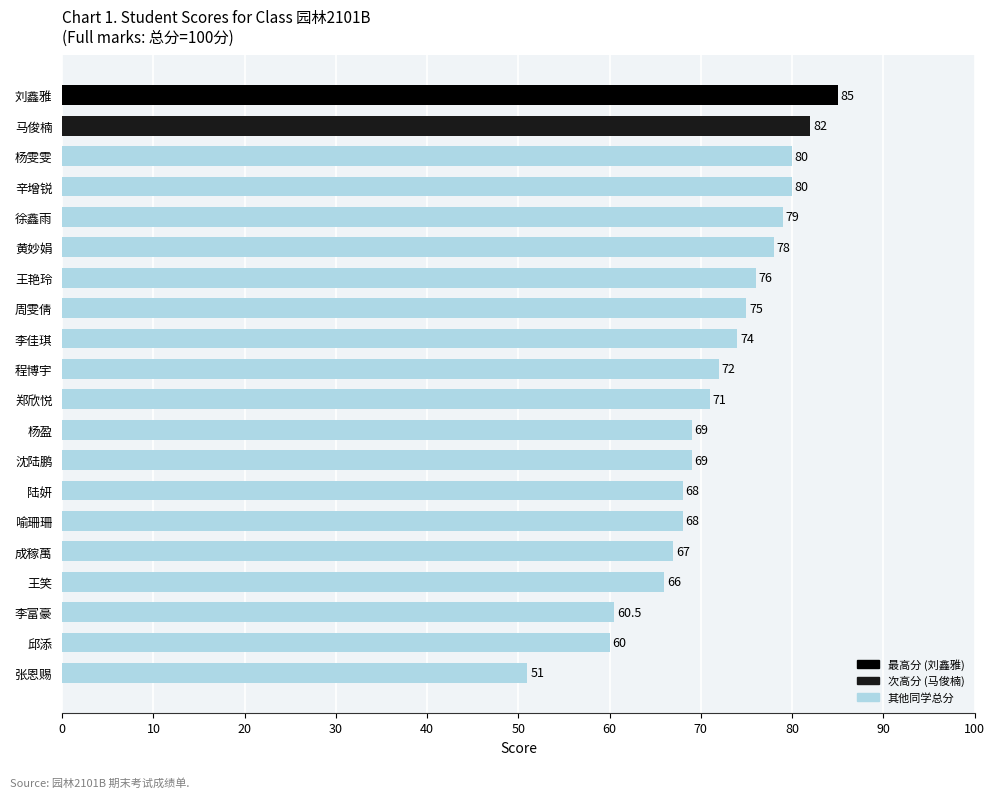

What is the average value?

71.5